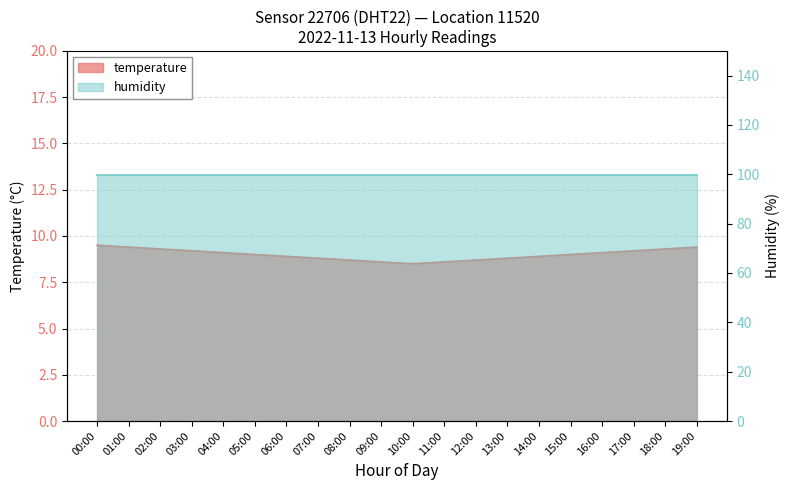

At which category does the data reach its first local valley?

10:00